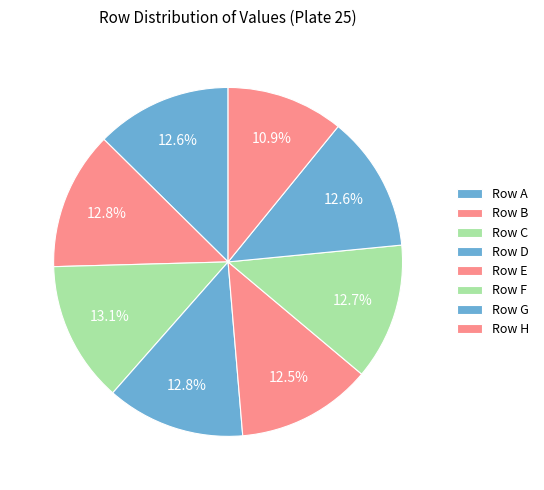

How many slices are in this pie chart?

8